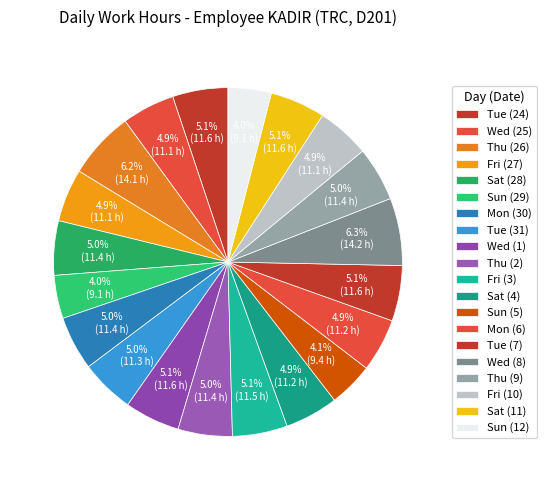

Count the number of slices in the pie.

20